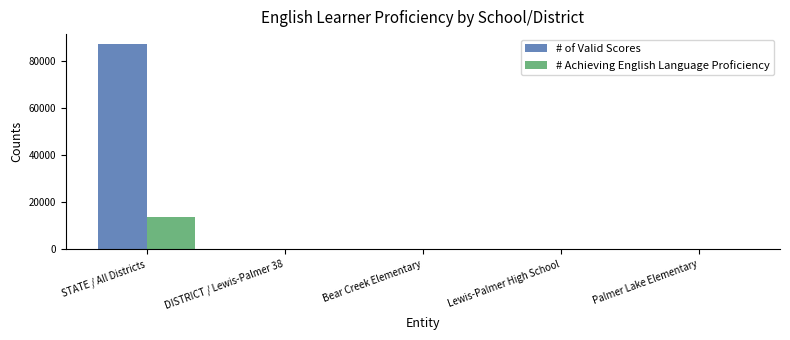

What is the sum of all # Achieving English Language Proficiency values?

13745